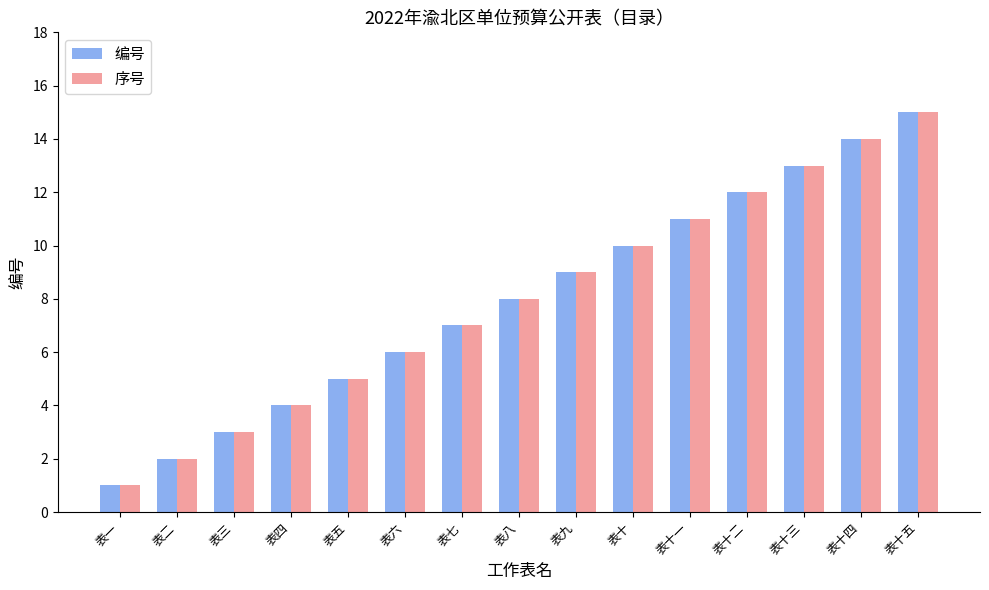

Rank the categories by 编号 value from lowest to highest.

表一, 表二, 表三, 表四, 表五, 表六, 表七, 表八, 表九, 表十, 表十一, 表十二, 表十三, 表十四, 表十五